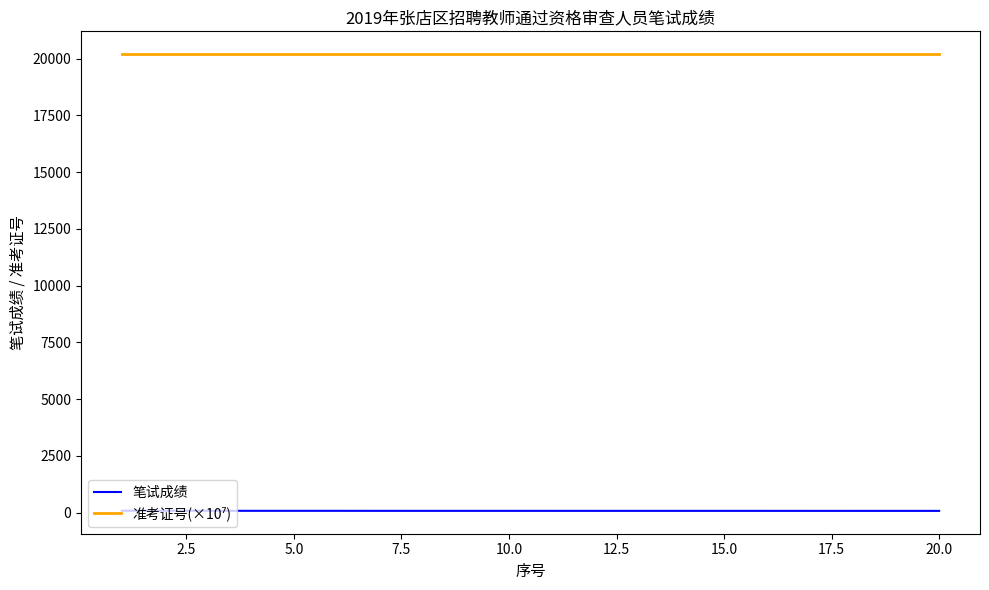

How many lines are shown in the chart?

2